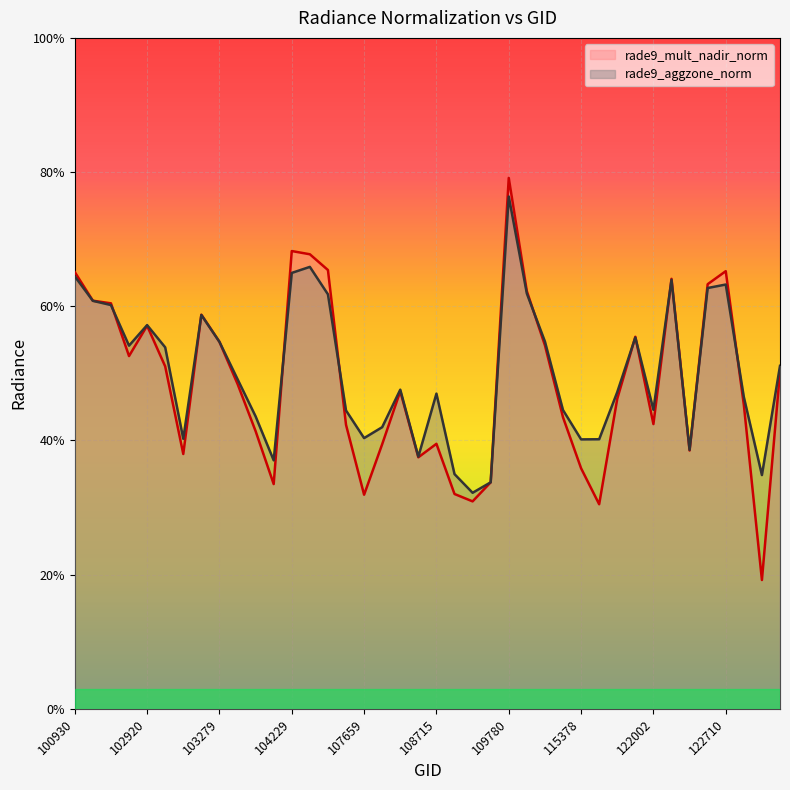

Reading right to left, extract all data points from this chart.

rade9_mult_nadir_norm: 0.5	0.2	0.5	0.7	0.6	0.4	0.6	0.4	0.6	0.5	0.3	0.4	0.4	0.5	0.6	0.8	0.3	0.3	0.3	0.4	0.4	0.5	0.4	0.3	0.4	0.7	0.7	0.7	0.3	0.4	0.5	0.5	0.6	0.4	0.5	0.6	0.5	0.6	0.6	0.7
rade9_aggzone_norm: 0.5	0.3	0.5	0.6	0.6	0.4	0.6	0.4	0.6	0.5	0.4	0.4	0.4	0.5	0.6	0.8	0.3	0.3	0.3	0.5	0.4	0.5	0.4	0.4	0.4	0.6	0.7	0.6	0.4	0.4	0.5	0.5	0.6	0.4	0.5	0.6	0.5	0.6	0.6	0.6